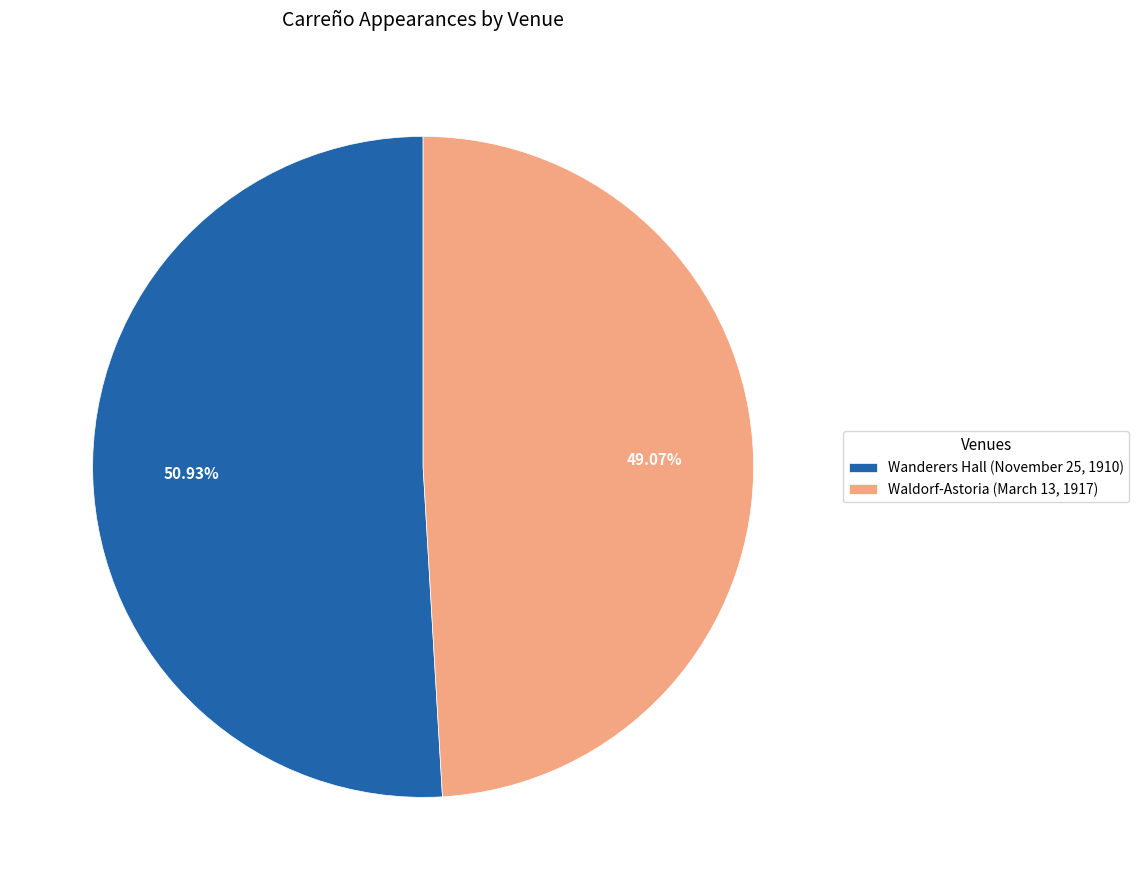

What portion of the pie excludes Waldorf-Astoria (March 13, 1917)?

50.9%